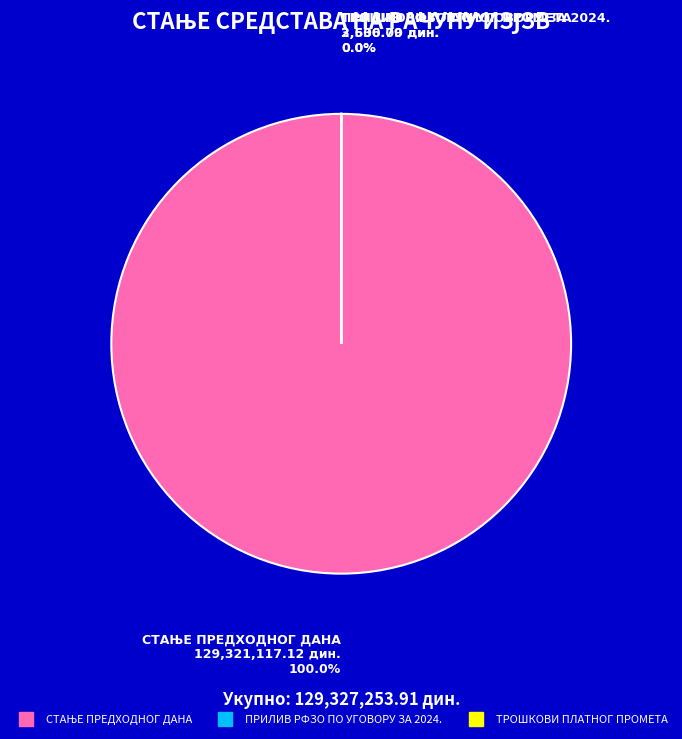

The ТРОШКОВИ ПЛАТНОГ ПРОМЕТА slice represents 0% of the pie. True or false?

True